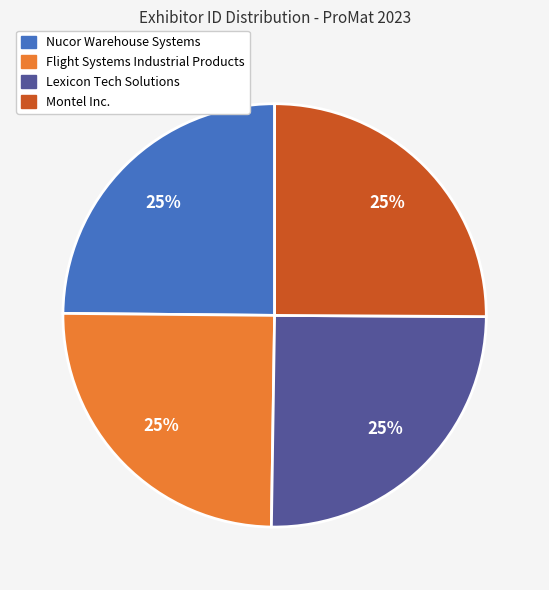

Is it true that Nucor Warehouse Systems is 38% of the pie?

False